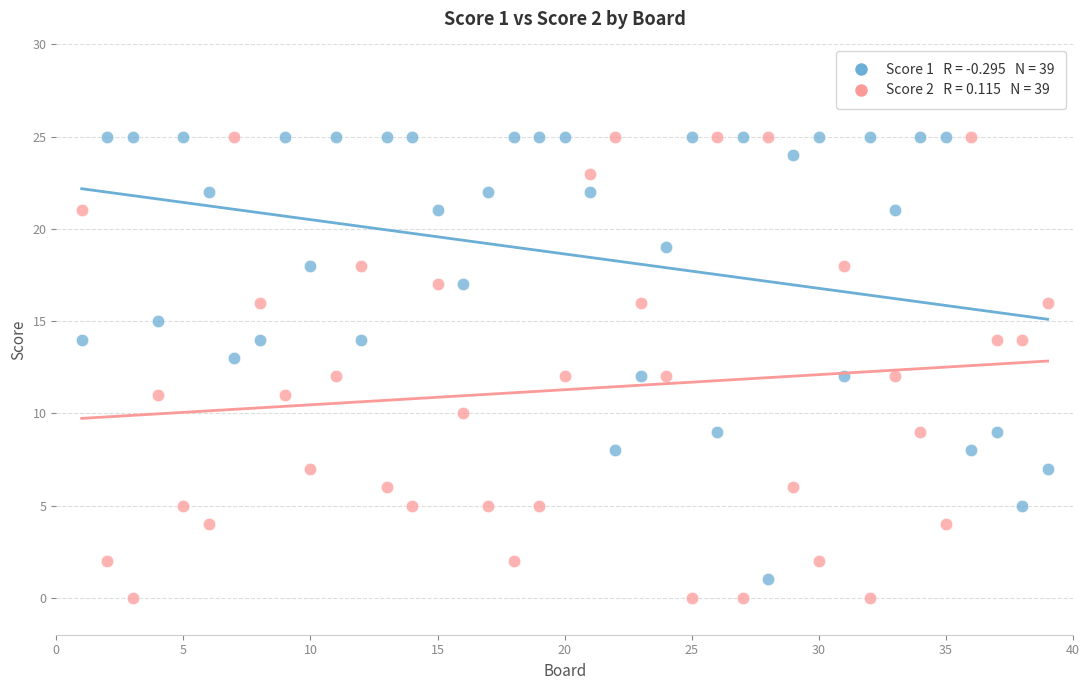

Across all data points, what is the range of X values (max minus min)?

38